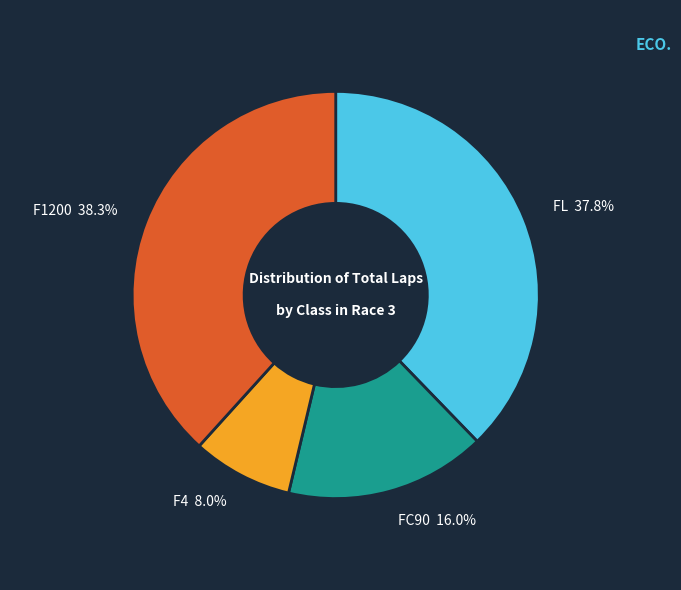

What percentage do F4 and F1200 together represent?

46.3%